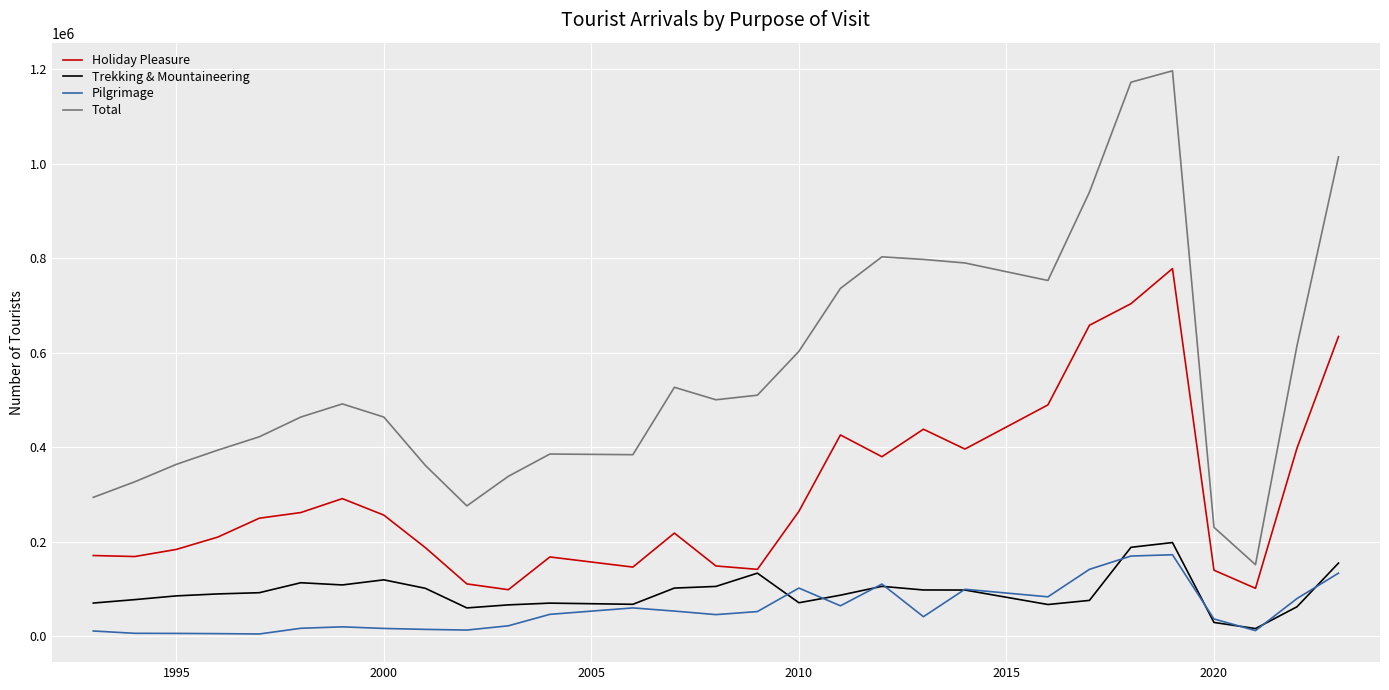

Does the chart have visible grid lines?

Yes